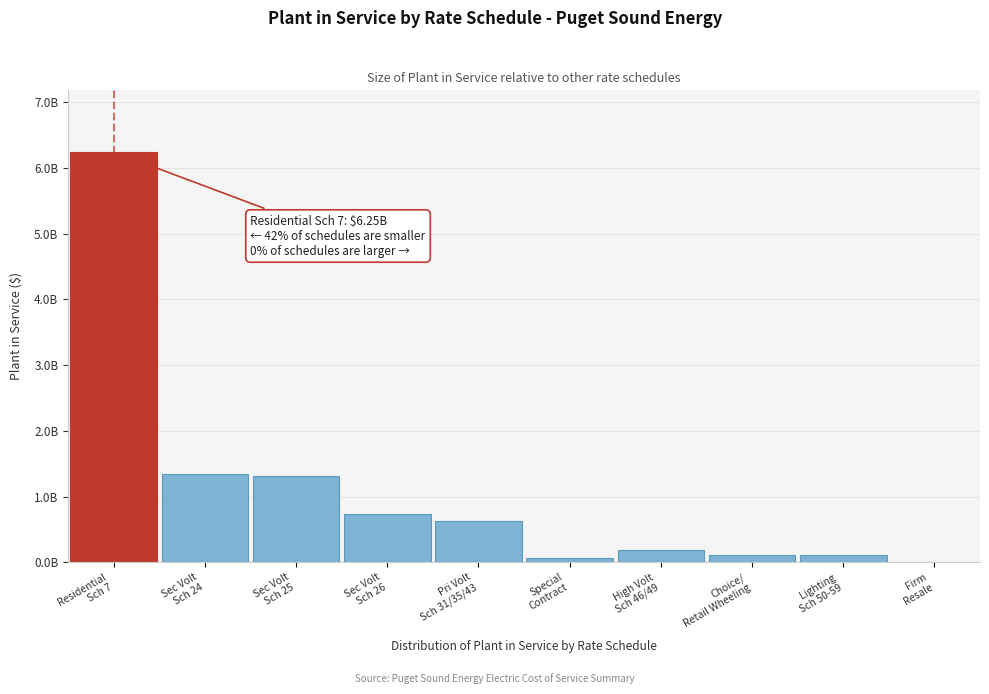

Are the bars horizontal?

No